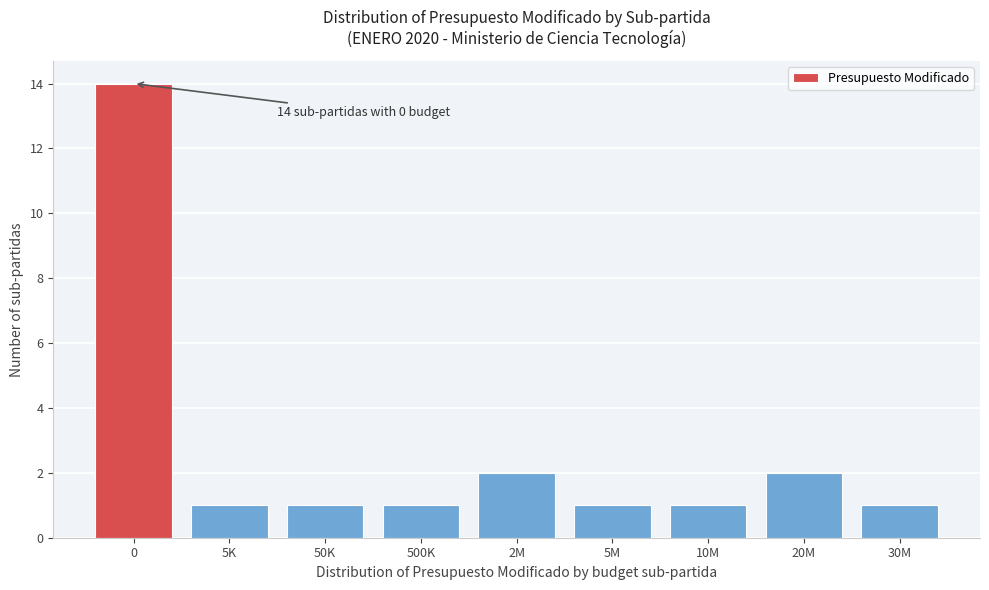

Reading left to right, transcribe all the data shown in this chart.

0=14	5K=1	50K=1	500K=1	2M=2	5M=1	10M=1	20M=2	30M=1